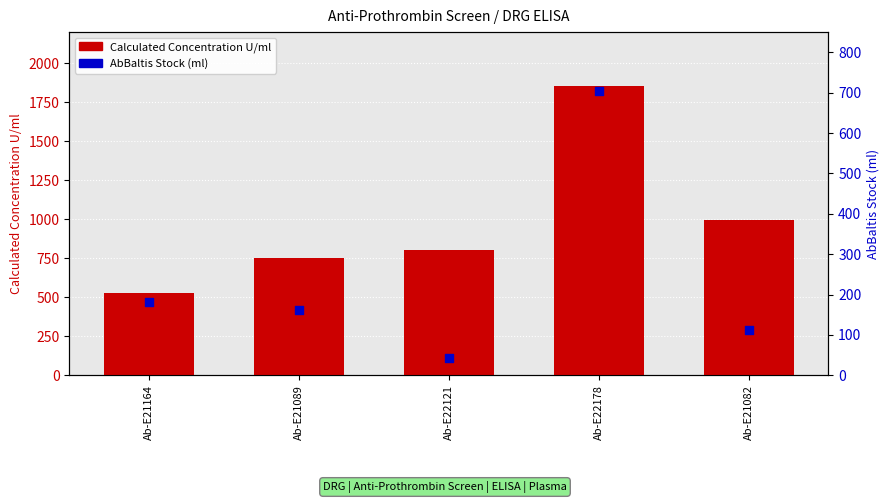

Which series has the largest total across all categories?

Calculated Concentration U/ml